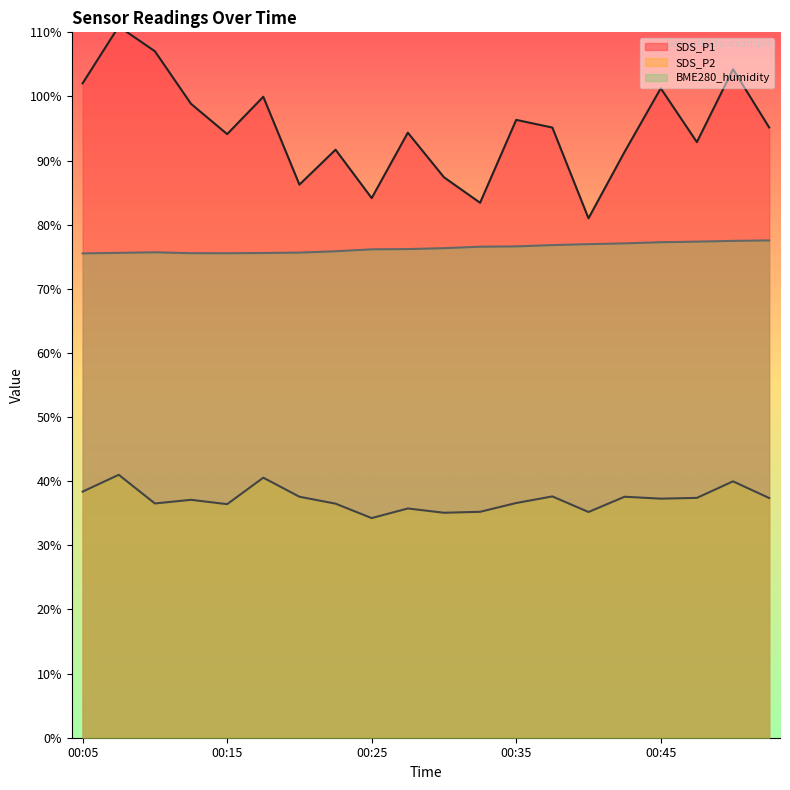

What is the total value across all series at 00:20?

199.5